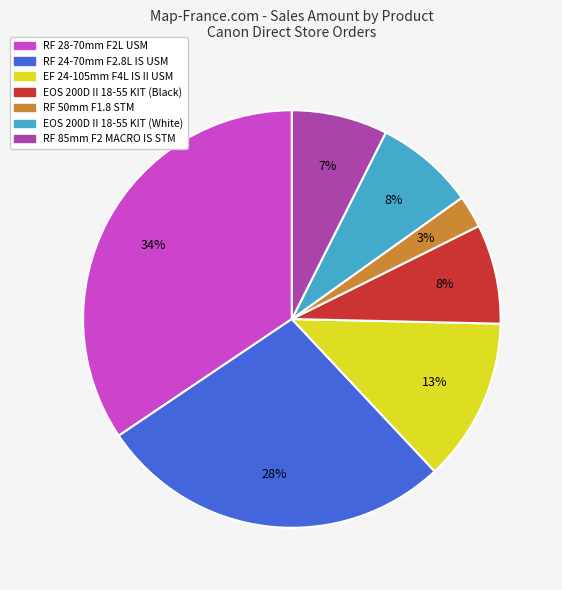

To the nearest percent, what is the average slice percentage?

14%